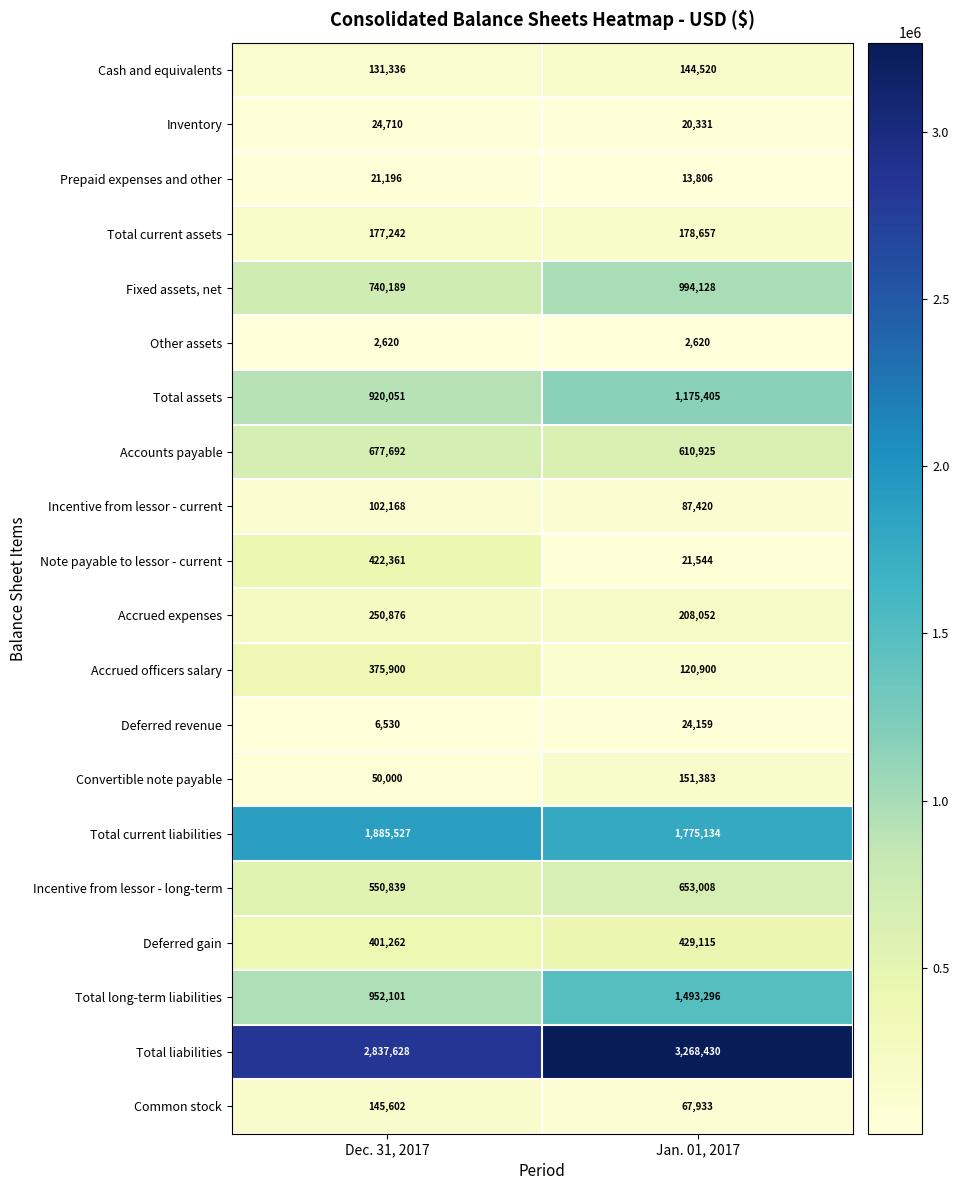

True or false: Cash and equivalents has a value of 144520 at Jan. 01, 2017.

True